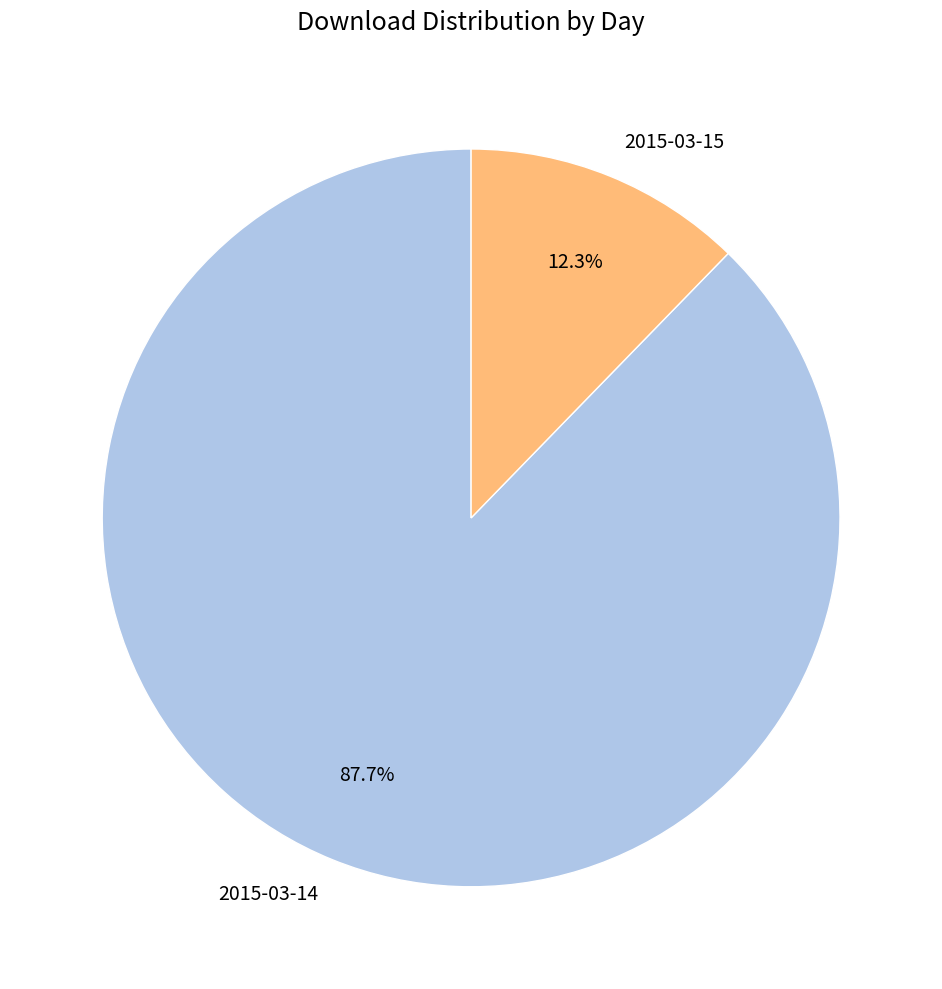

To the nearest percent, what is the difference between the 2015-03-14 and 2015-03-15 slice percentages?

75%